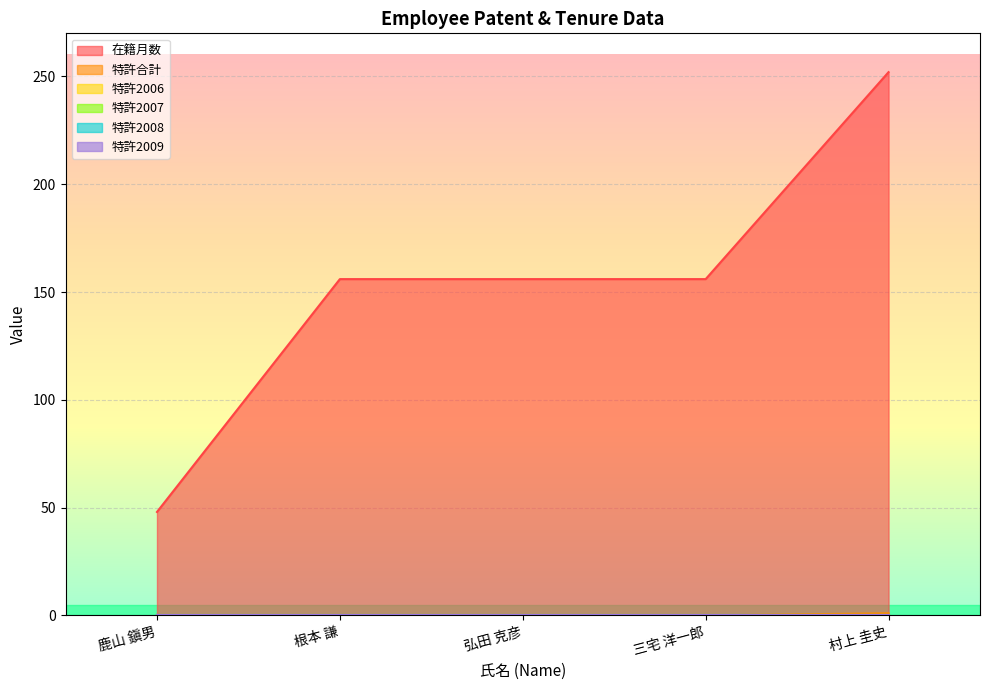

What is the difference between the 特許合計 values at 村上 圭史 and 三宅 洋一郎?

1